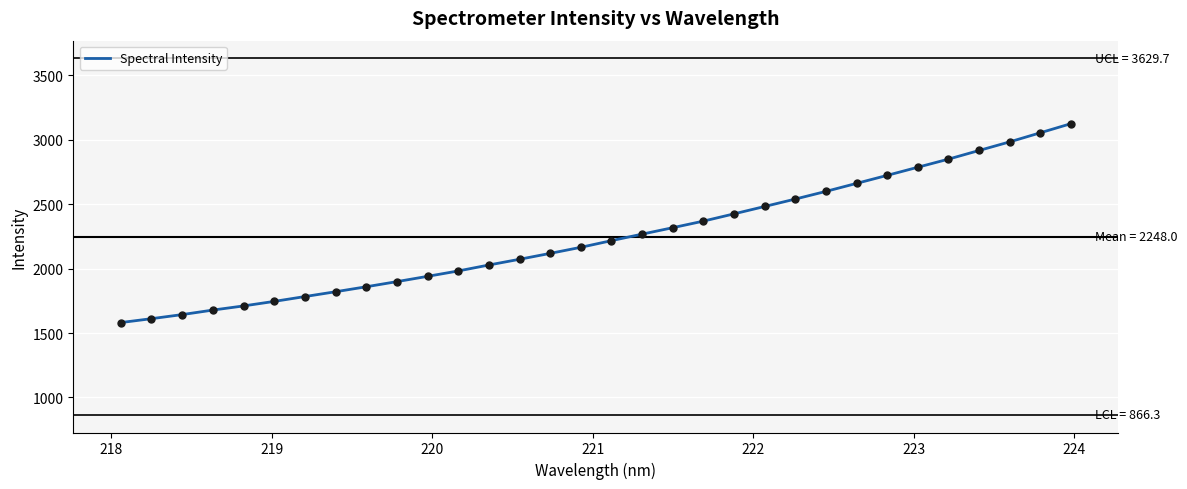

What is the greatest value displayed?

3123.8